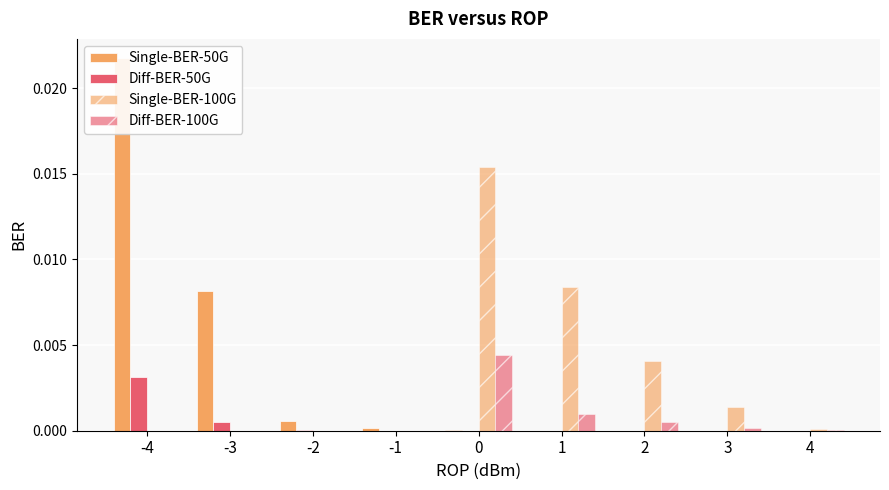

Which series has the largest range (max minus min)?

Single-BER-50G